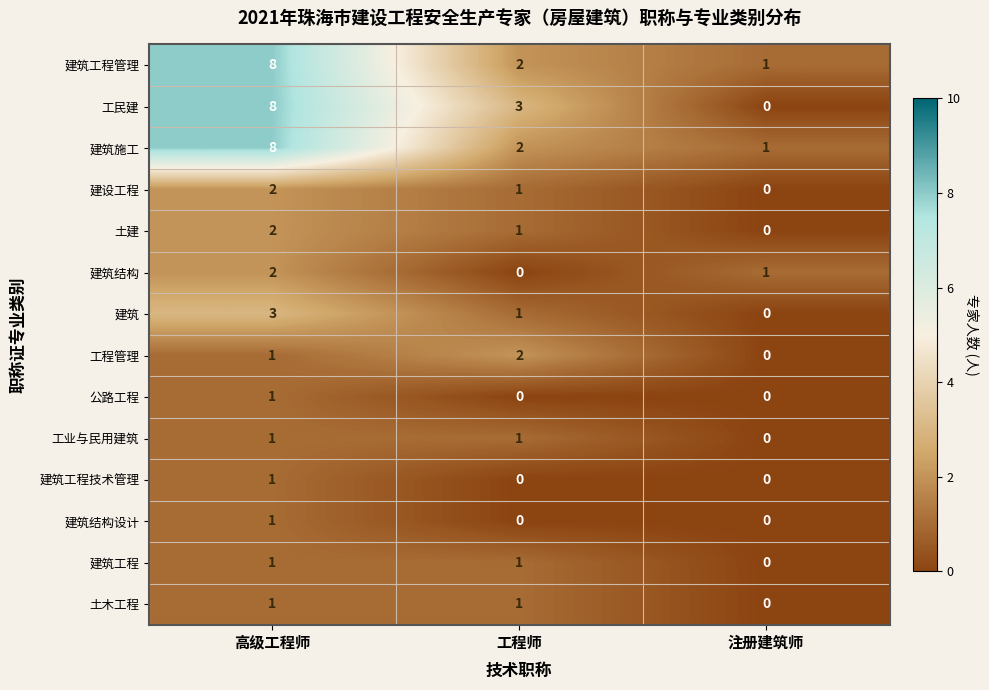

Count the 工民建 values in the range 0 to 8.

3